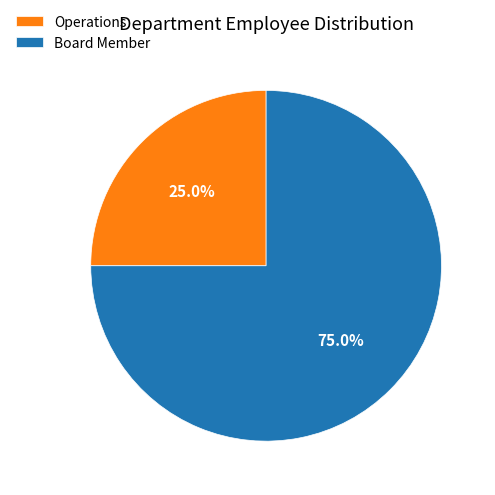

To the nearest percent, what portion does Operations represent?

25%